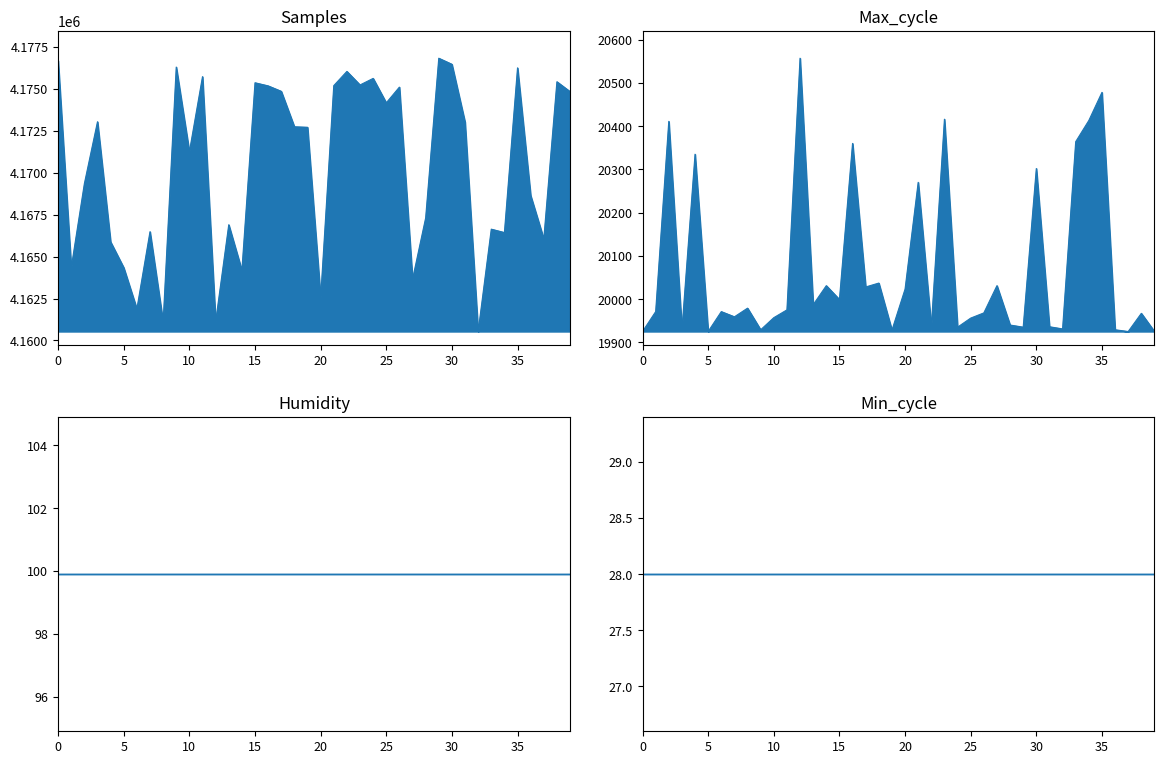

What value does the Min_cycle_line series have at 9?

28.0